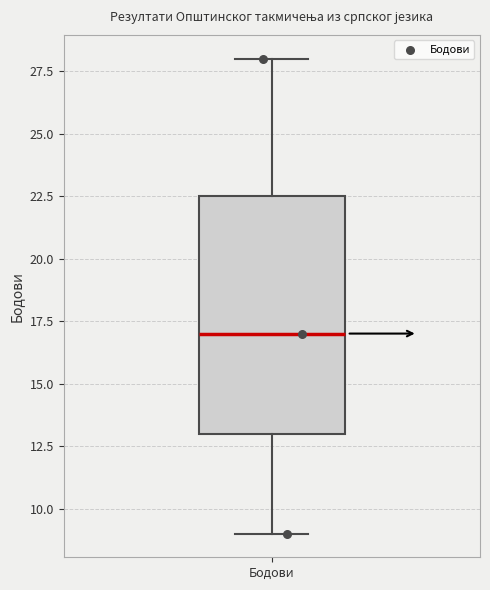

Transcribe this box plot: give where the median line is, the range the box spans, and where the two whiskers end, as read against the y-axis. The values are not printed on the chart, so give them approximately, as read against the axis.

median 17.0, box 13.0 to 22.5, whiskers 9.0 to 28.0